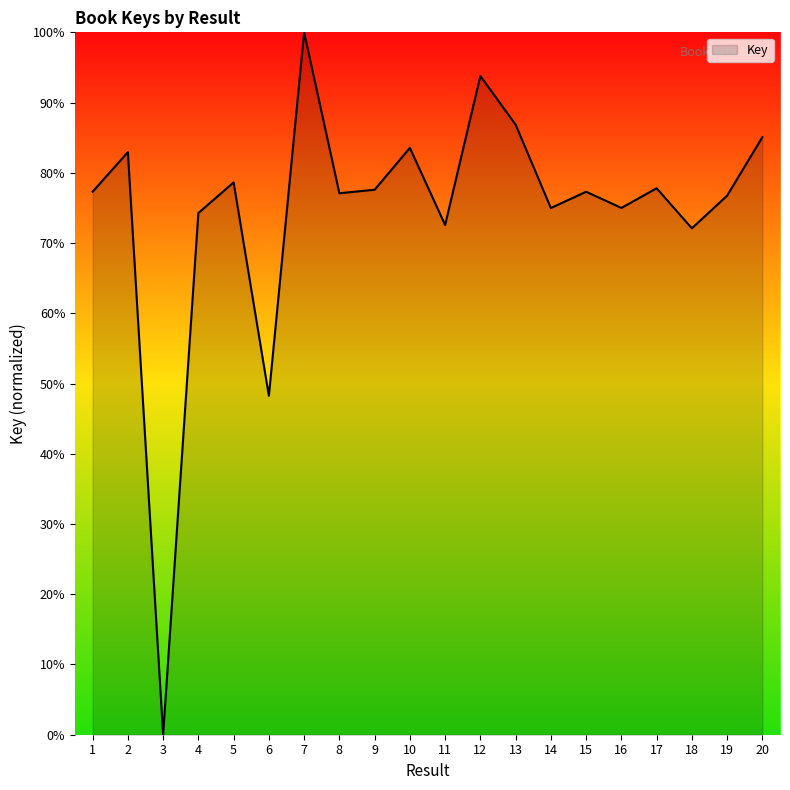

What is the difference between the values at 5 and 7?

21.4